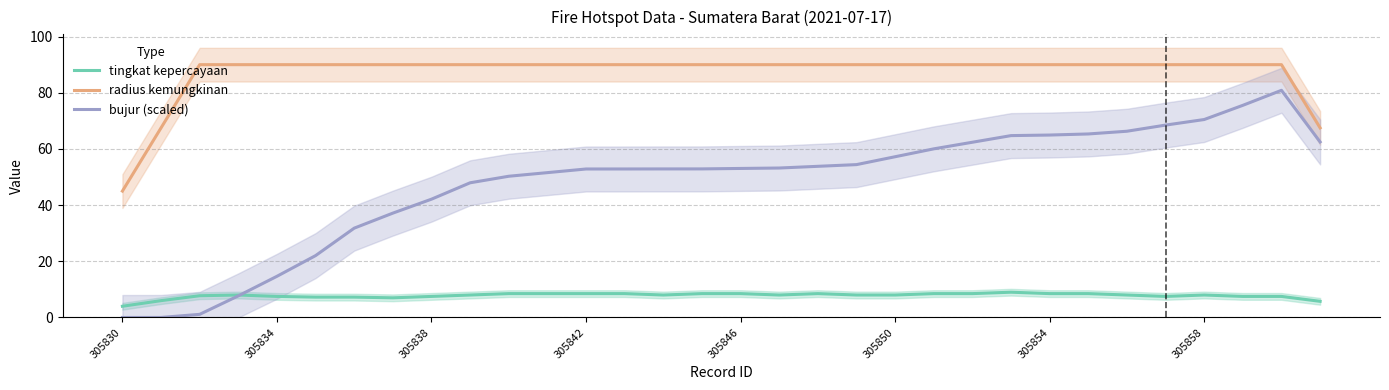

True or false: tingkat kepercayaan has more than 0 points higher than both neighbors.

True